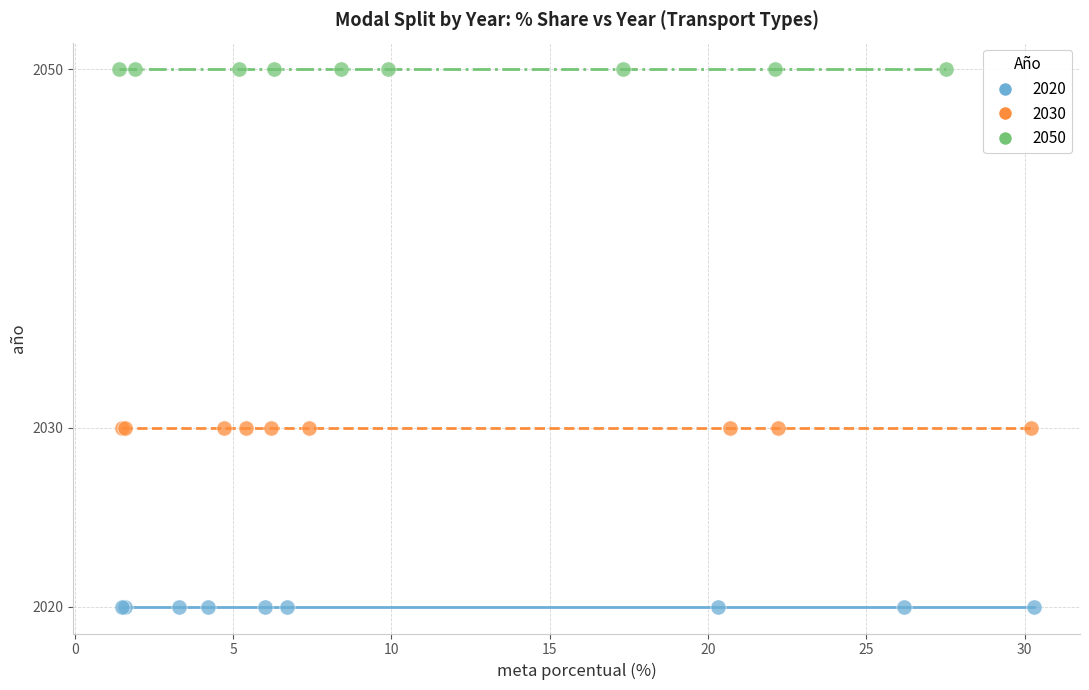

Which series reaches the minimum Y coordinate?

2020